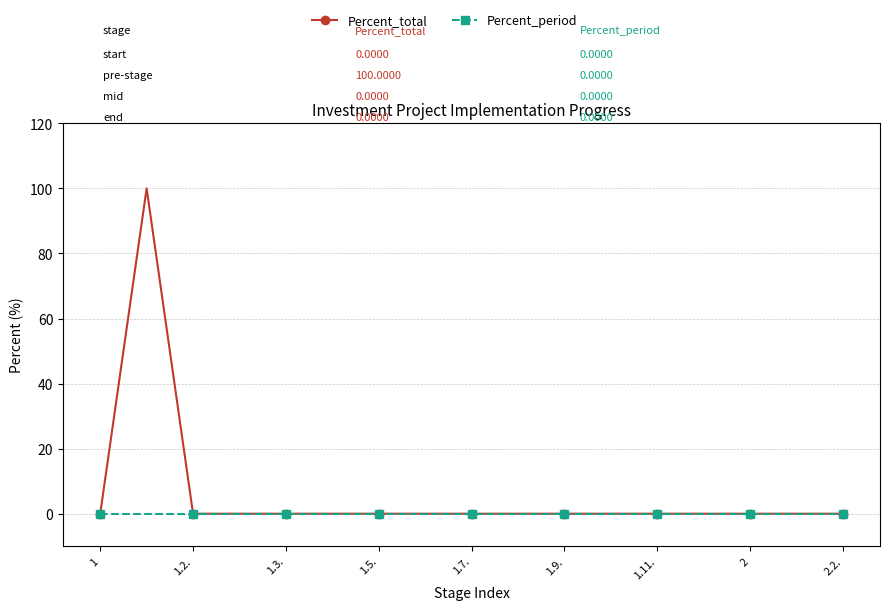

Count the number of data series in this chart.

2